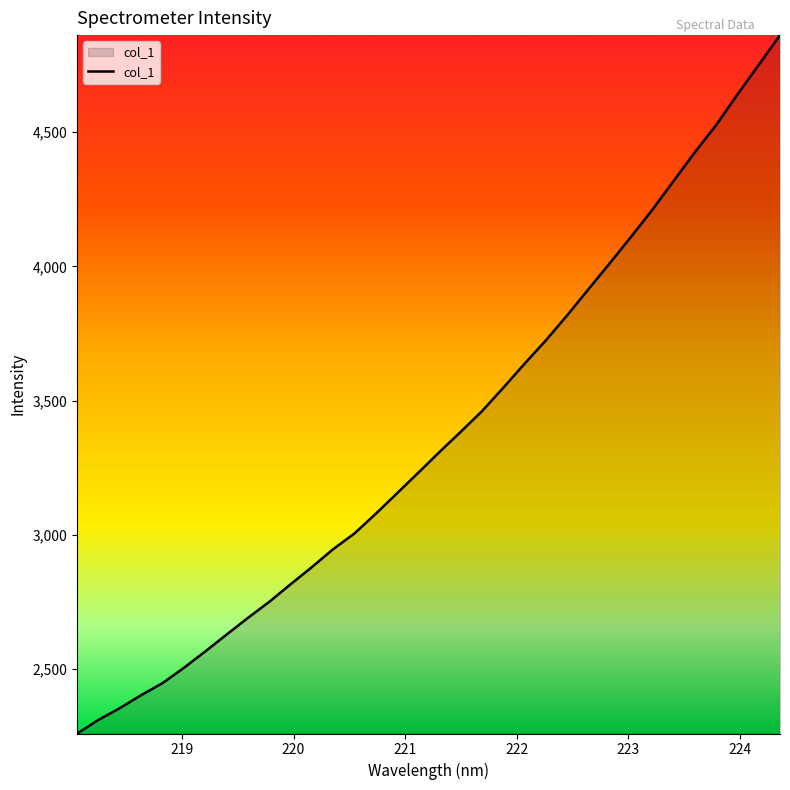

What is the difference between the second highest and minimum values?

2492.2